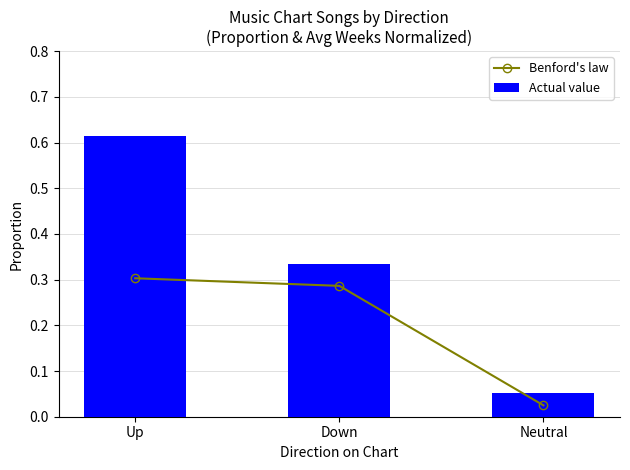

What is the label of the 1st bar from the left?

Up